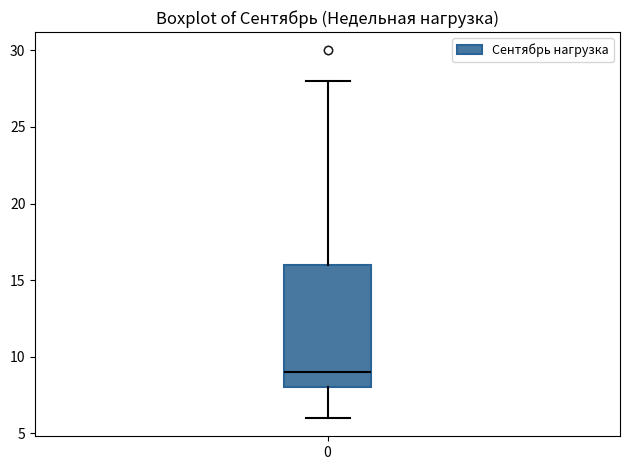

Transcribe this box plot: give where the median line is, the range the box spans, and where the two whiskers end, as read against the y-axis. The values are not printed on the chart, so give them approximately, as read against the axis.

median 9, box 8 to 16, whiskers 6 to 28